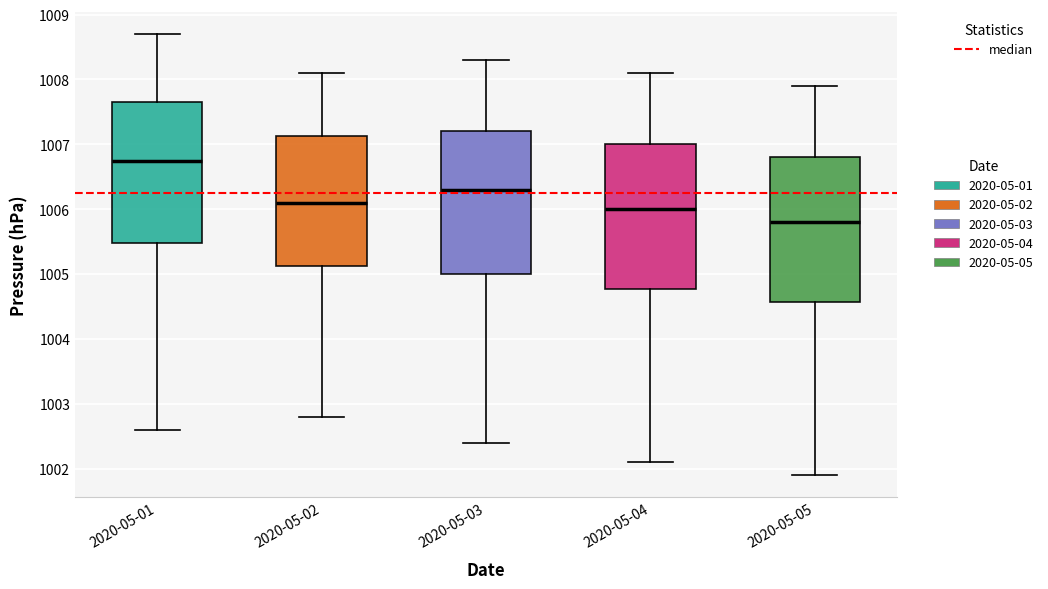

Where is the lower edge of the box for 2020-05-01 on the y-axis? The values are not printed on the chart, so give them approximately, as read against the axis.

1005.5